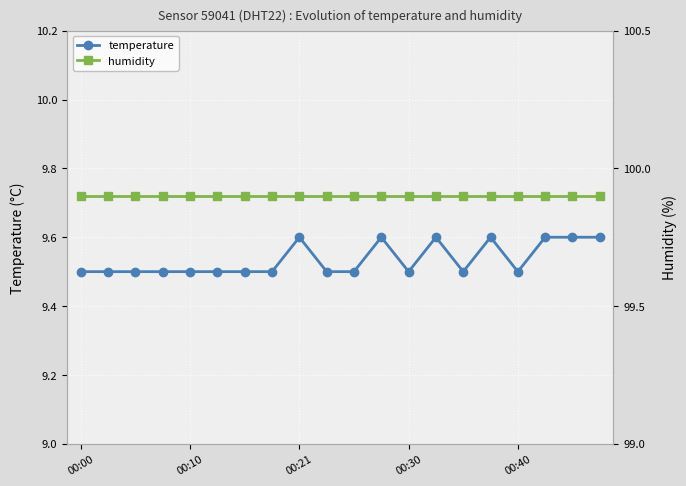

What is the value of the humidity point at the 8th from the left?

99.9